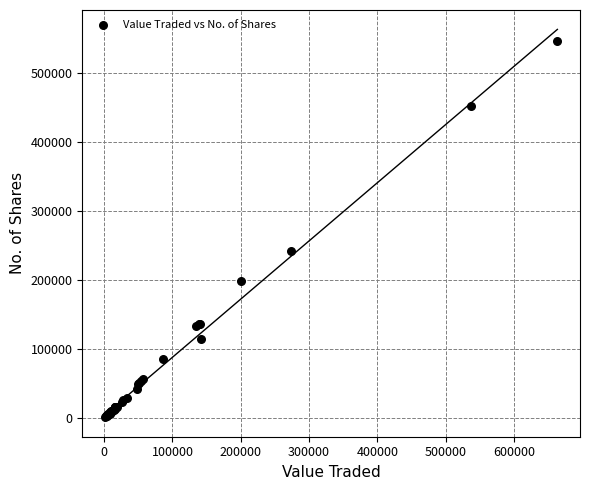

What Y value in the scatter plot is closest to 274244?

242682